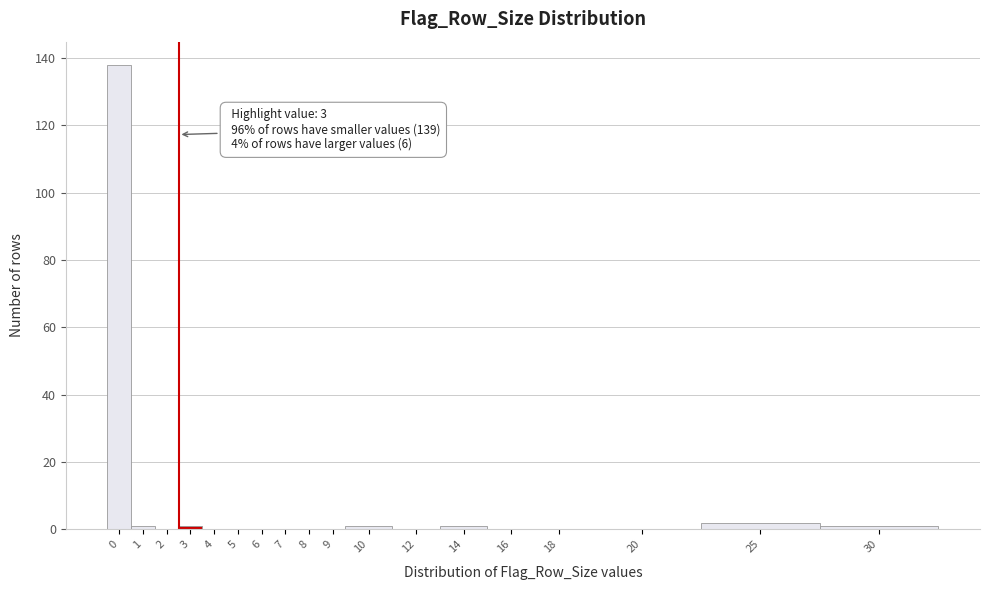

Reading left to right, transcribe all the data shown in this chart.

0=138	1=1	2=0	3=1	4=0	5=0	6=0	7=0	8=0	9=0	10=1	12=0	14=1	16=0	18=0	20=0	25=2	30=1